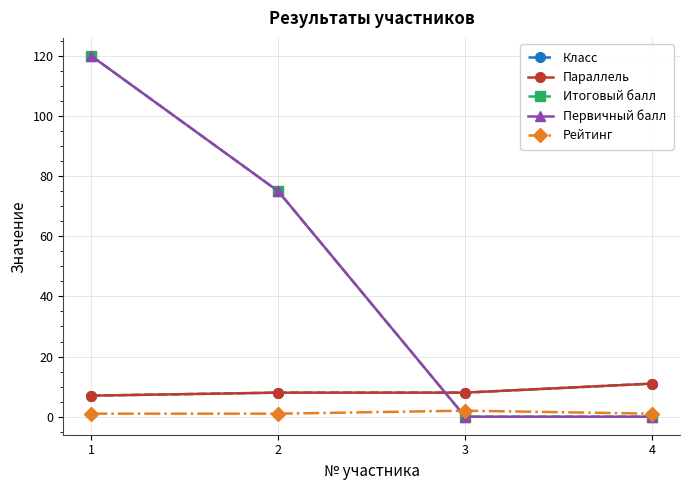

Reading left to right, list all the values displayed in this chart.

Класс: 1=7	2=8	3=8	4=11
Параллель: 1=7	2=8	3=8	4=11
Итоговый балл: 1=120	2=75	3=0	4=0
Первичный балл: 1=120	2=75	3=0	4=0
Рейтинг: 1=1	2=1	3=2	4=1